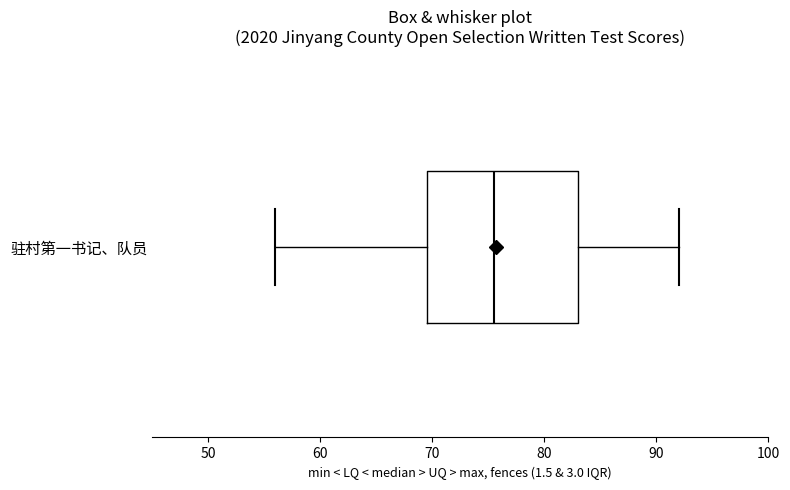

Where is the left edge of the box for 驻村第一书记、队员 on the x-axis? The values are not printed on the chart, so give them approximately, as read against the axis.

70